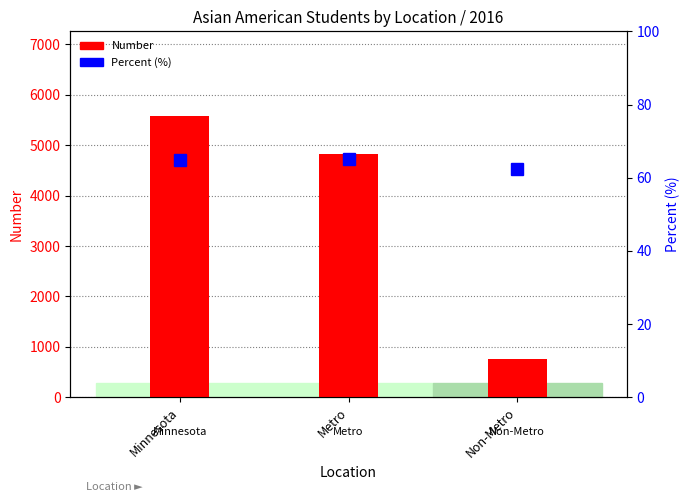

Reading right to left, transcribe all the data shown in this chart.

Number: 763.0	4821.0	5584.0
Percent (%): 62.3	65.2	64.8